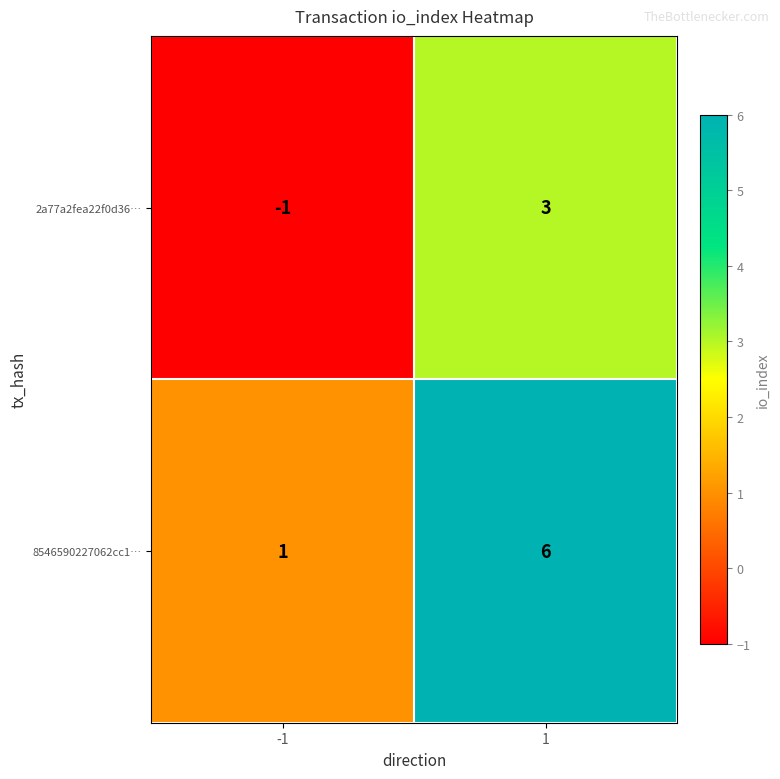

Between -1 and 1, which series saw the biggest shift?

8546590227062cc1…